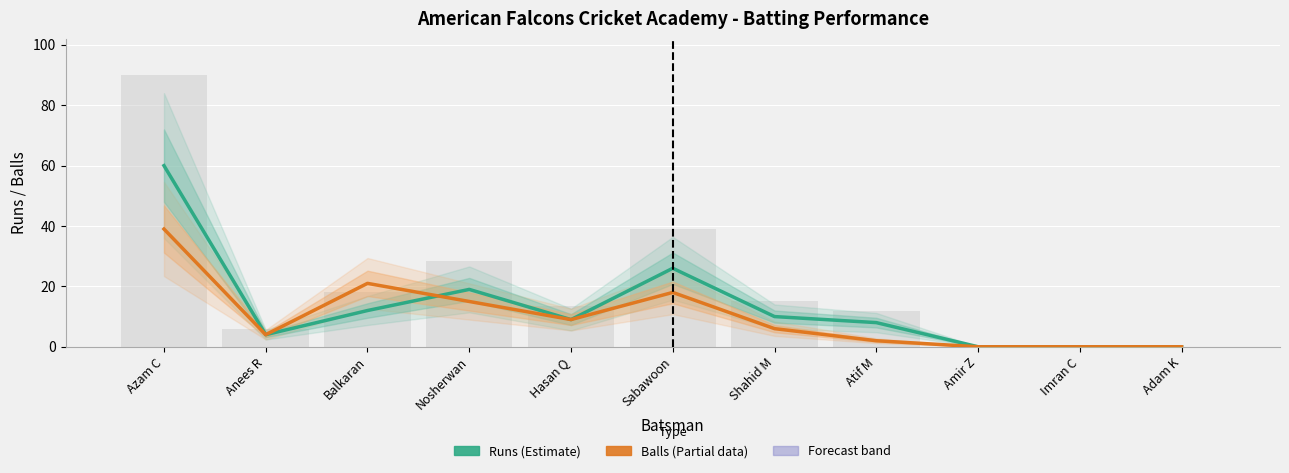

What is the greatest value displayed?

60